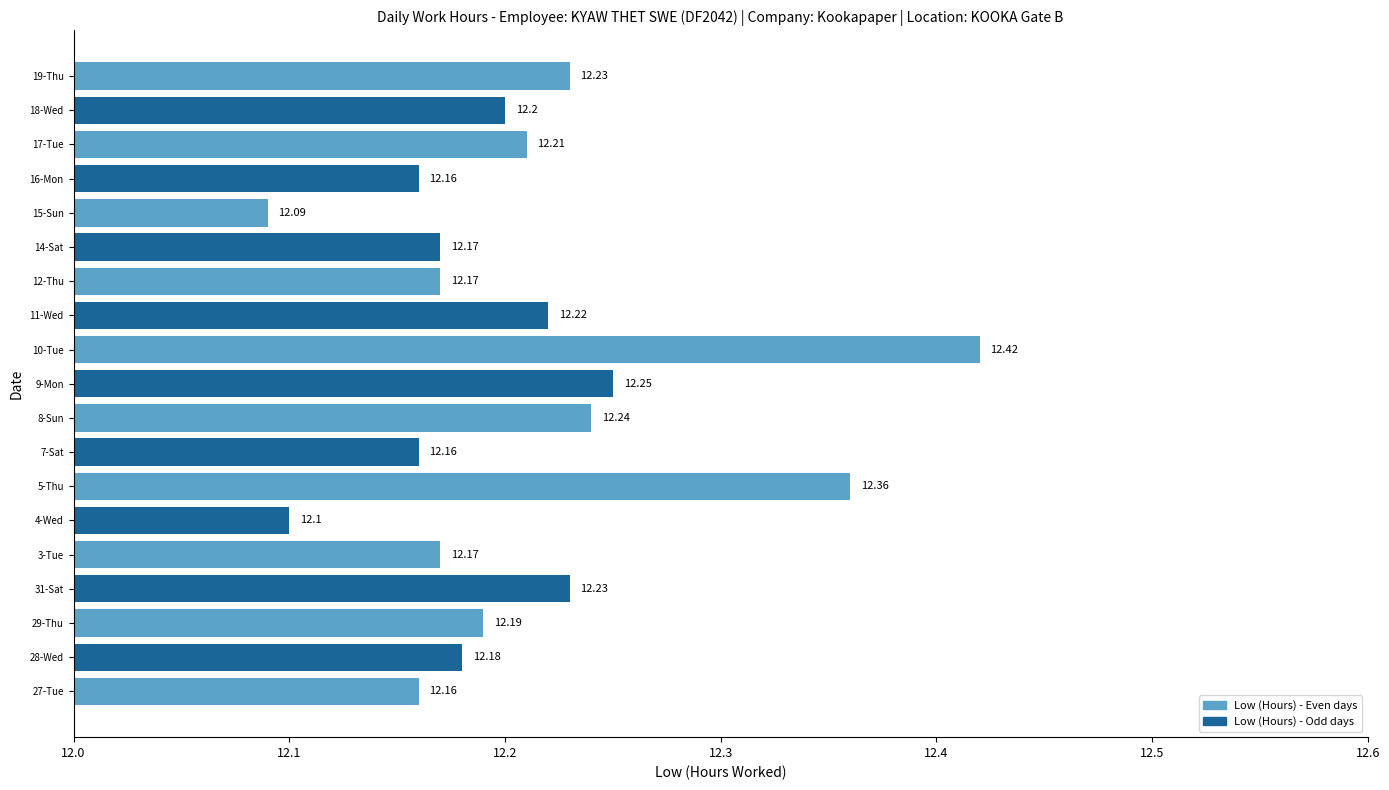

How many bars are there in total?

19